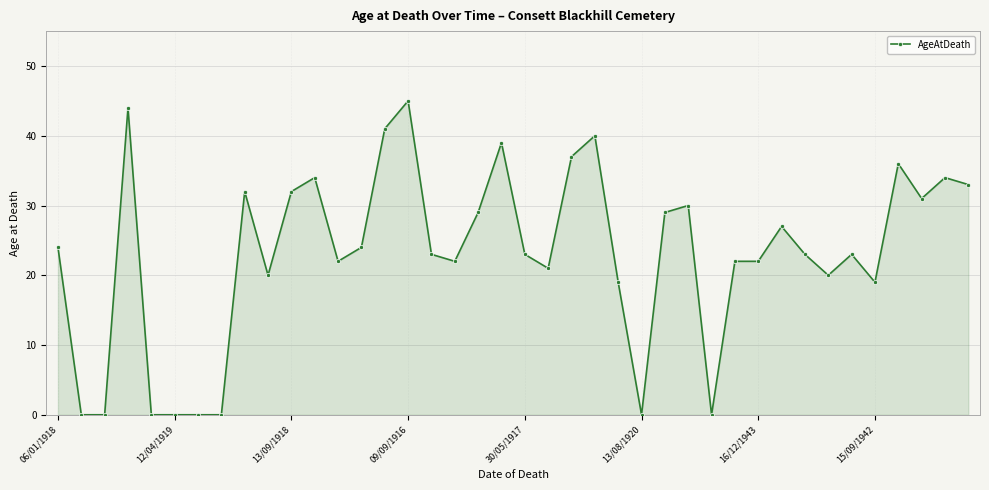

What is the sum of all values?

920